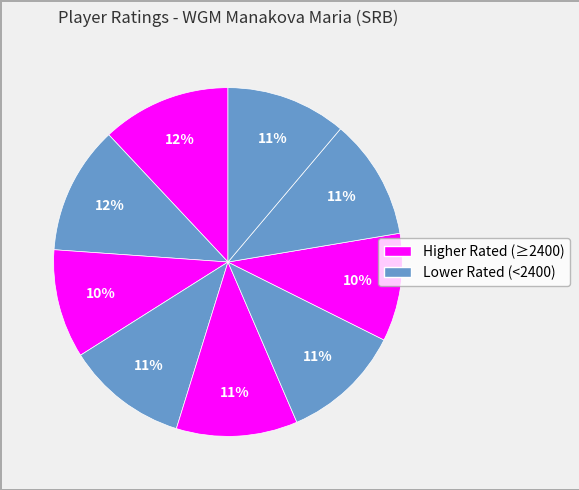

Does any single category account for the majority?

No